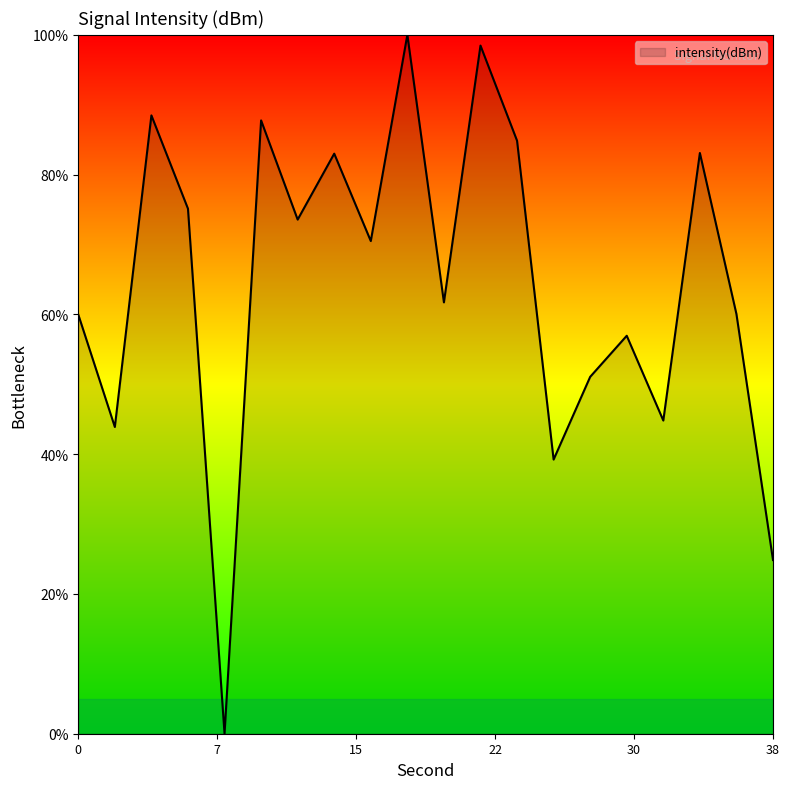

What is the maximum value shown in the chart?

100.0